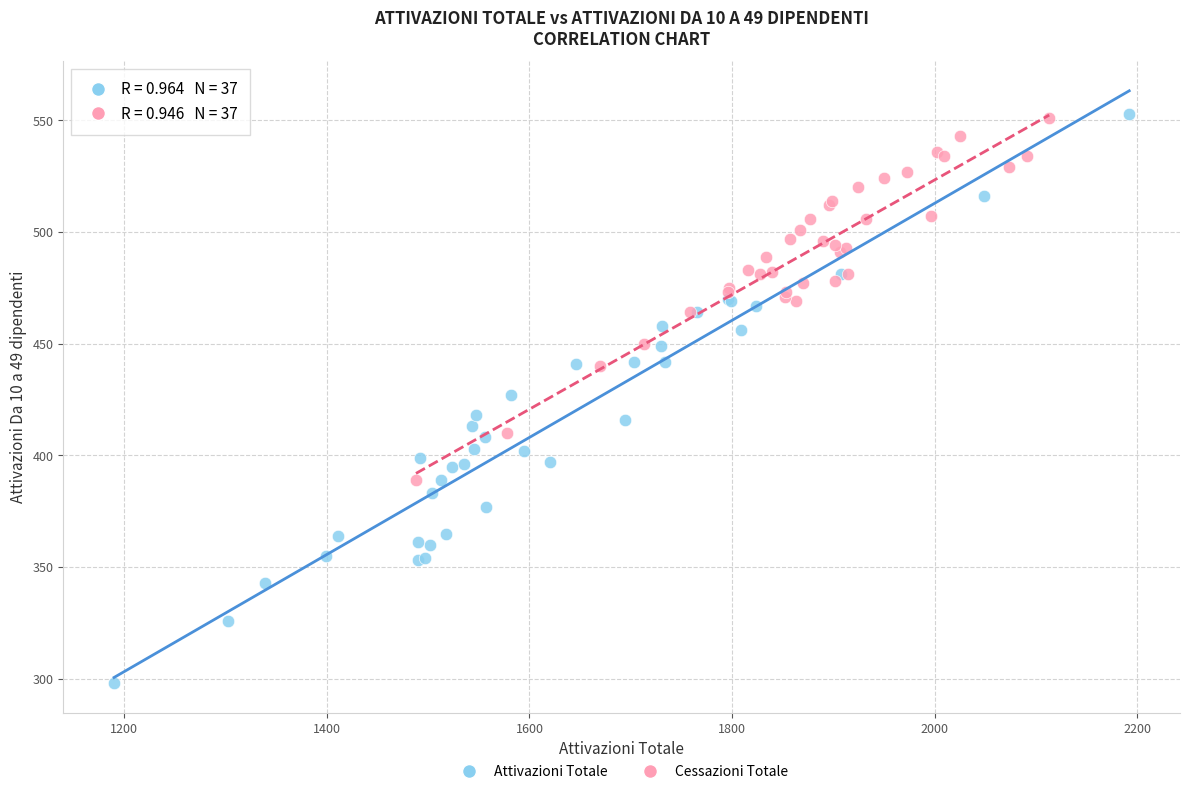

Which series has the widest spread of Y values?

Attivazioni Totale